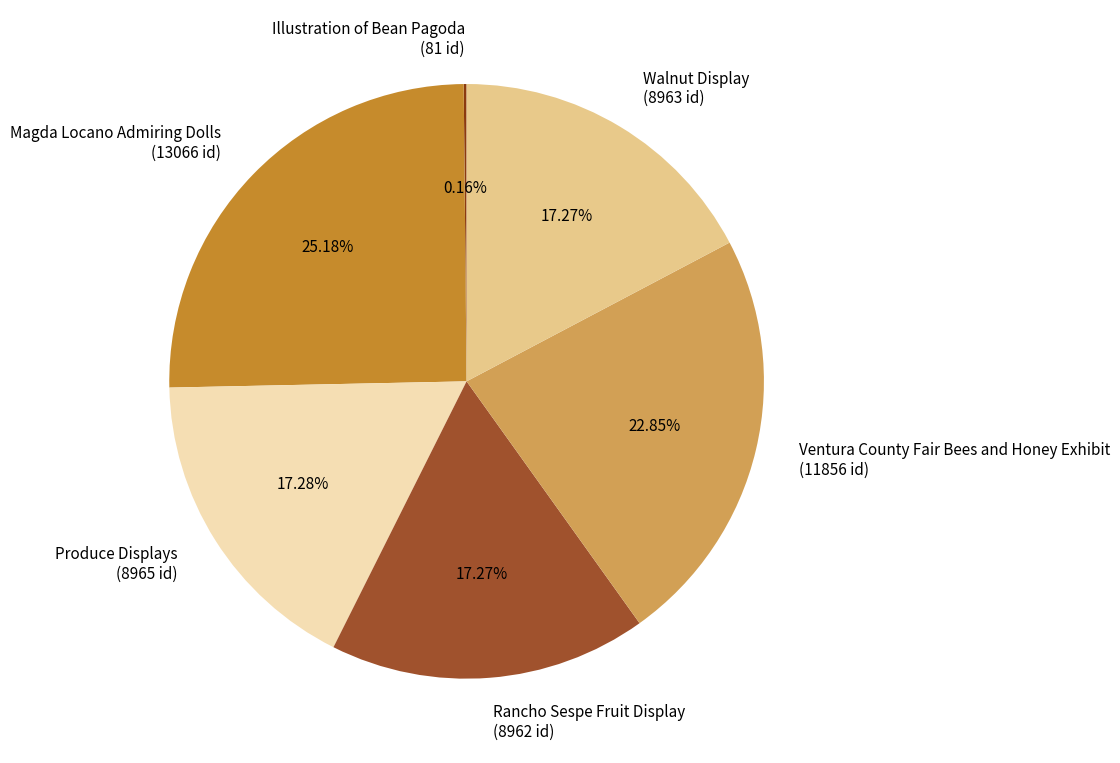

Does Produce Displays represent more than half of the total?

No